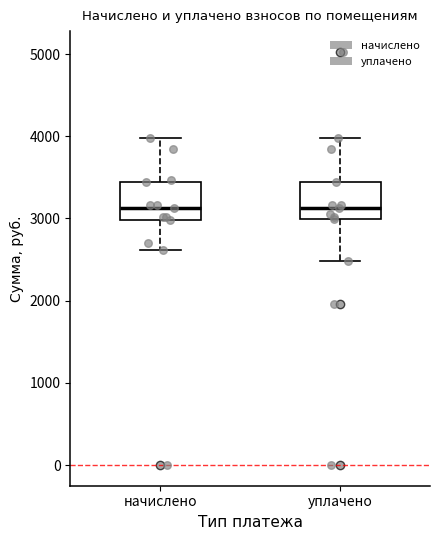

Where is the upper edge of the box for уплачено on the y-axis? The values are not printed on the chart, so give them approximately, as read against the axis.

3400